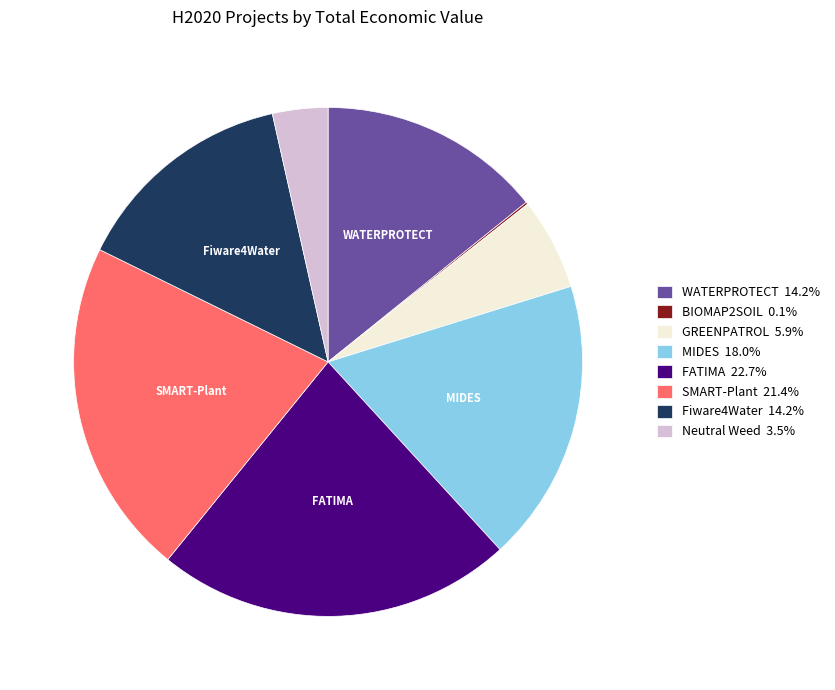

Which slice is the largest?

FATIMA